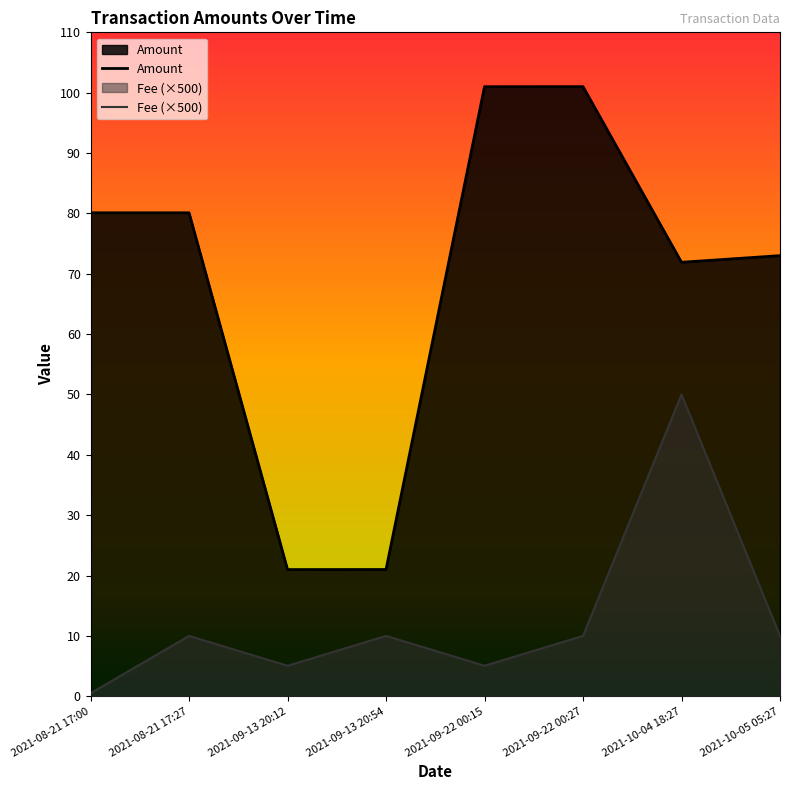

At how many categories does at least one series exceed 73?

4